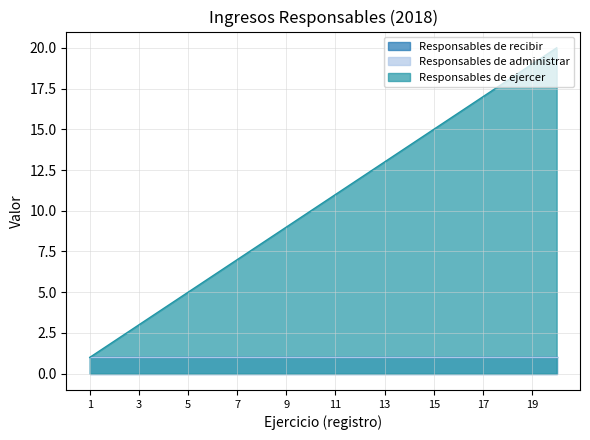

List the labels in order of Responsables de recibir value, smallest first.

1, 2, 3, 4, 5, 6, 7, 8, 9, 10, 11, 12, 13, 14, 15, 16, 17, 18, 19, 20